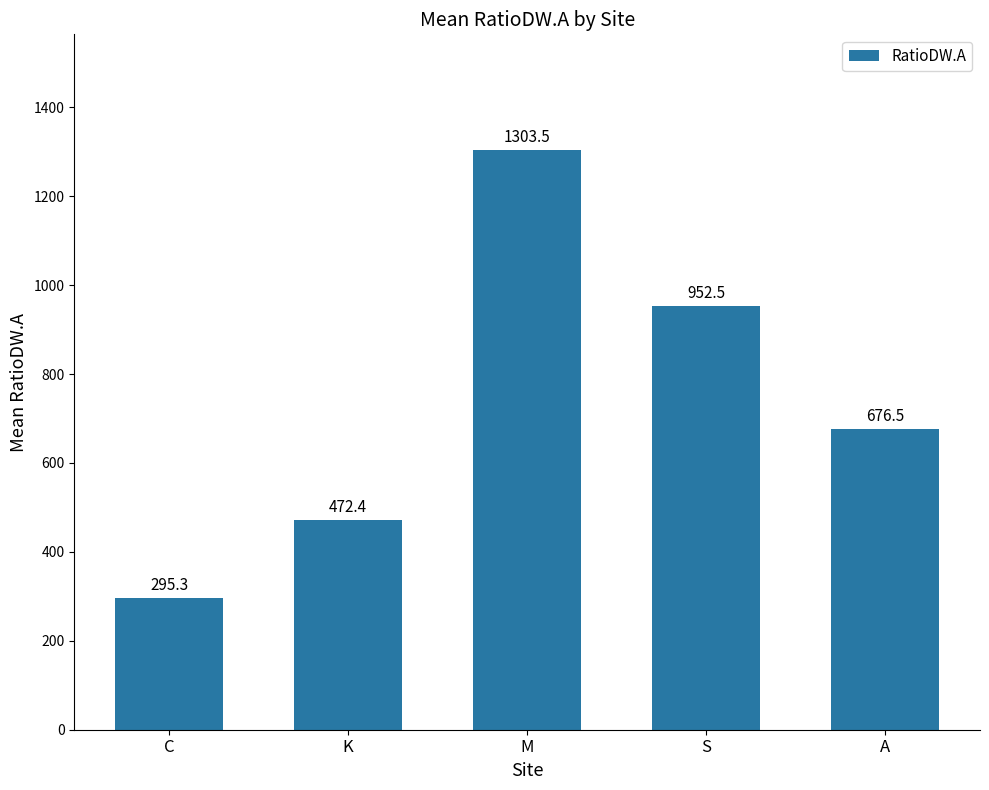

Is it true that the value at K is 103.4?

False